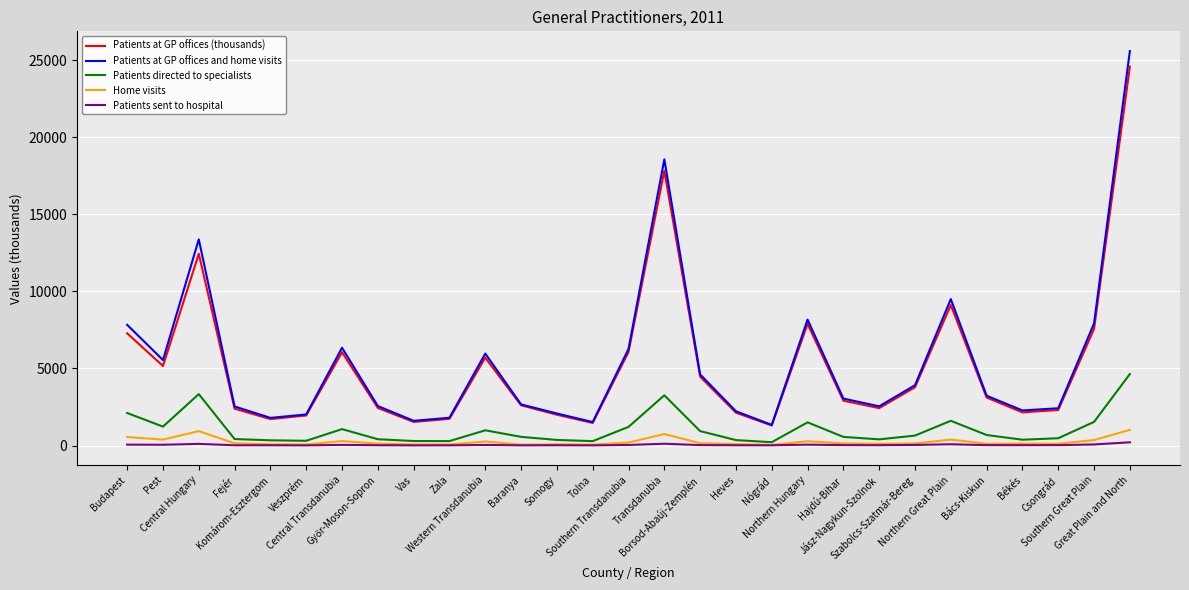

What is the sum of all Patients sent to hospital values?

1182